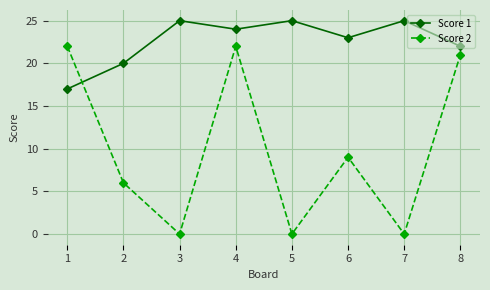

Rank the series at 2 from lowest to highest value.

Score 2, Score 1